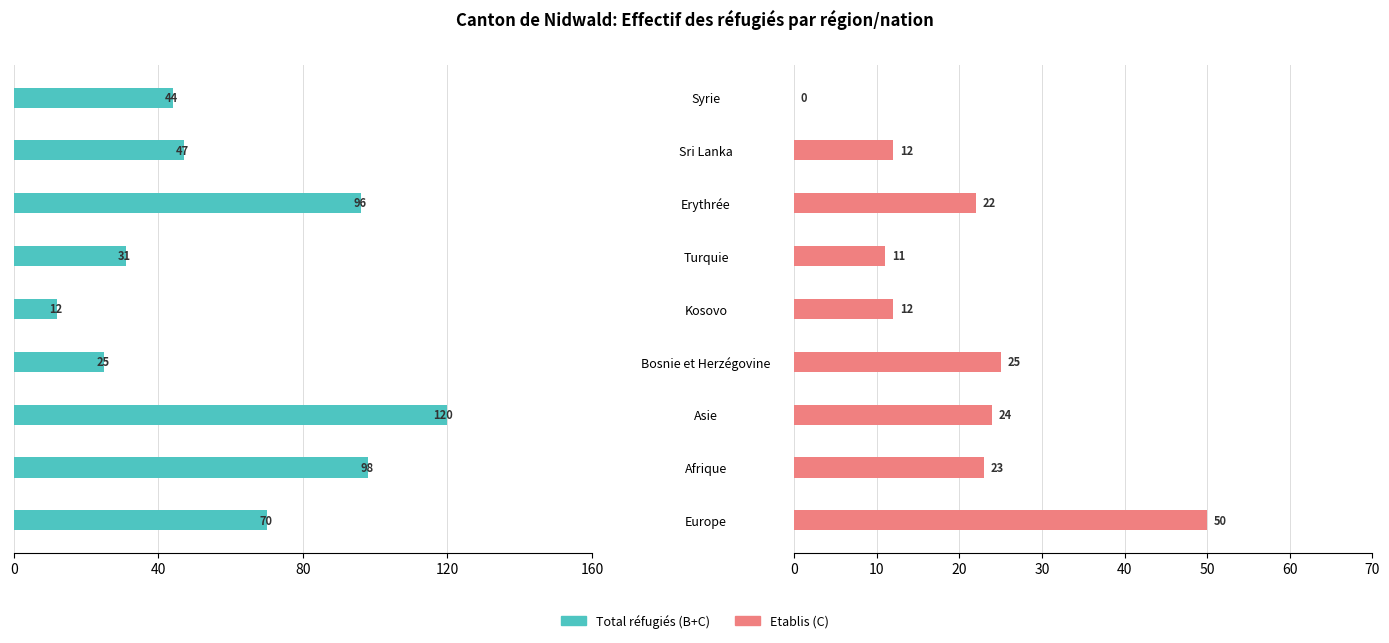

What is the difference between the highest and lowest values at Turquie?

42